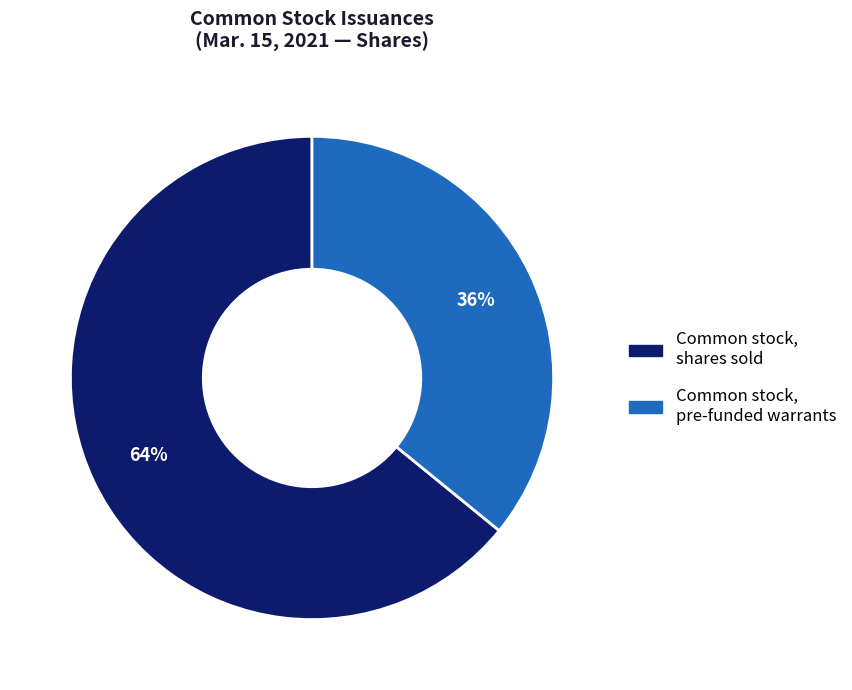

To the nearest percent, what is the difference between the largest and smallest slice percentages?

28%